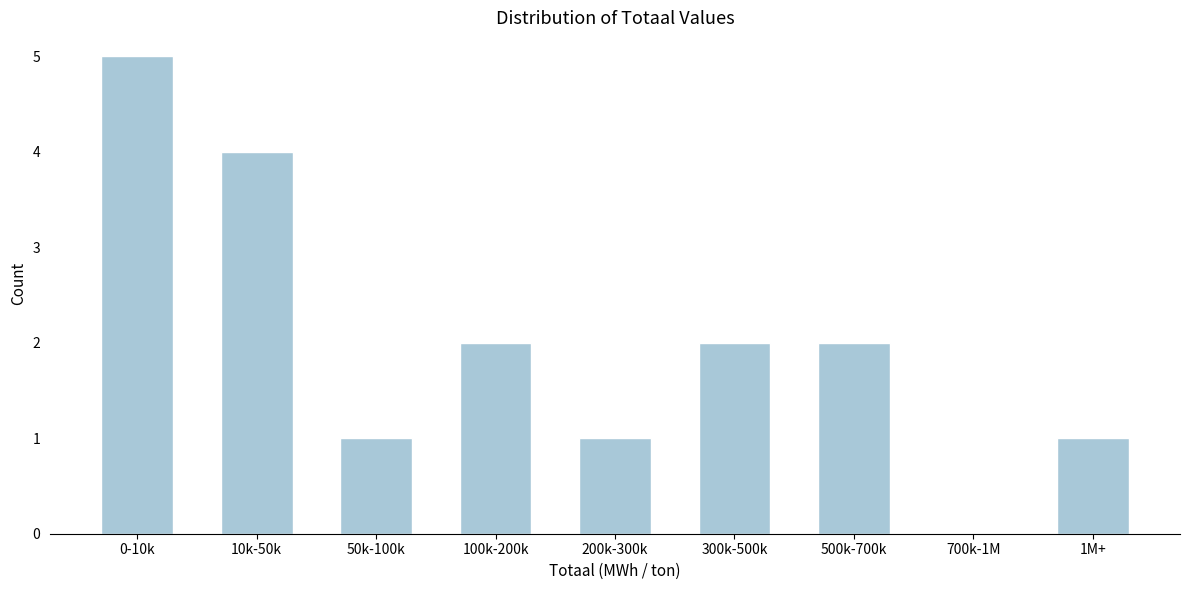

Reading left to right, transcribe all the data shown in this chart.

0-10k=5	10k-50k=4	50k-100k=1	100k-200k=2	200k-300k=1	300k-500k=2	500k-700k=2	700k-1M=0	1M+=1